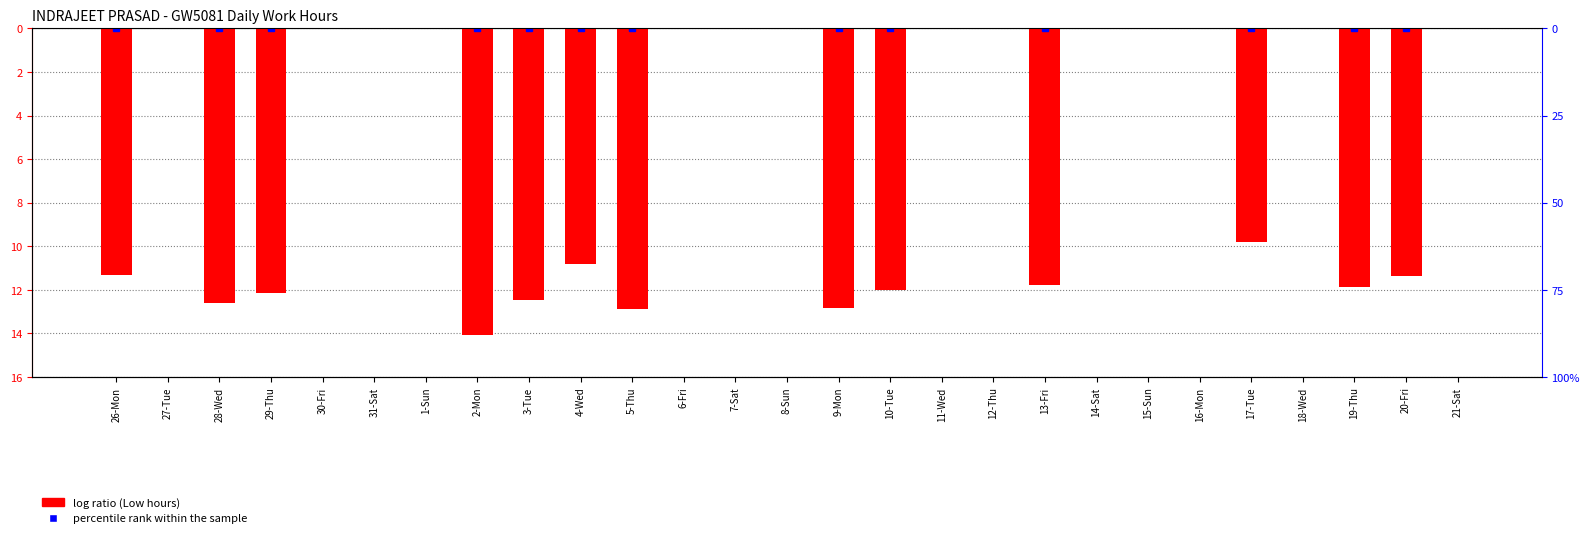

Reading left to right, what are all the values shown in this chart?

26-Mon=-11.3	27-Tue=0.0	28-Wed=-12.6	29-Thu=-12.1	30-Fri=0.0	31-Sat=0.0	1-Sun=0.0	2-Mon=-14.1	3-Tue=-12.5	4-Wed=-10.8	5-Thu=-12.9	6-Fri=0.0	7-Sat=0.0	8-Sun=0.0	9-Mon=-12.8	10-Tue=-12.0	11-Wed=0.0	12-Thu=0.0	13-Fri=-11.8	14-Sat=0.0	15-Sun=0.0	16-Mon=0.0	17-Tue=-9.8	18-Wed=0.0	19-Thu=-11.9	20-Fri=-11.4	21-Sat=0.0